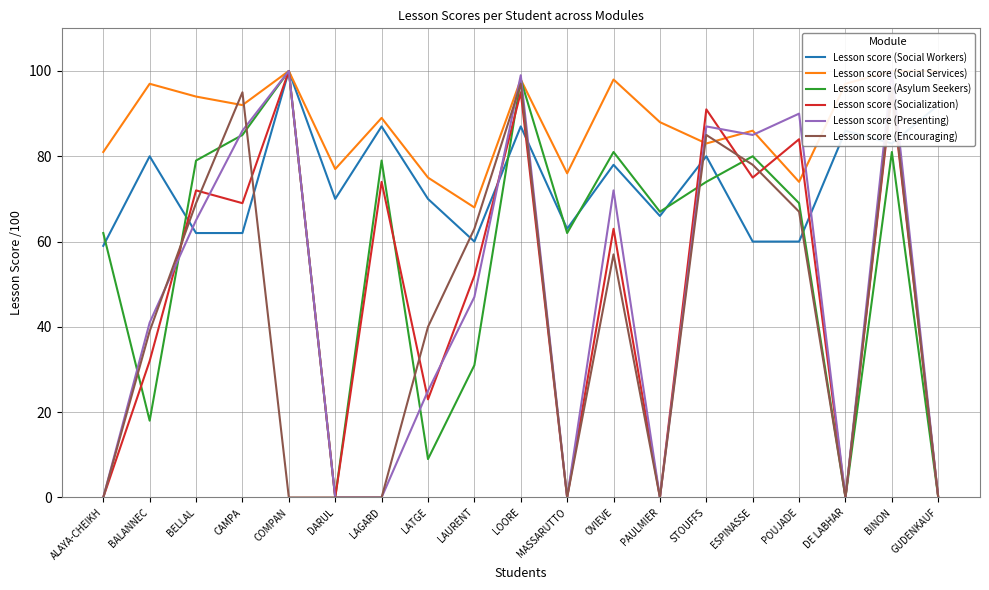

Reading left to right, list all the values displayed in this chart.

Lesson score (Social Workers): 59	80	62	62	100	70	87	70	60	87	63	78	66	80	60	60	86	83	92
Lesson score (Social Services): 81	97	94	92	100	77	89	75	68	98	76	98	88	83	86	74	97	100	100
Lesson score (Asylum Seekers): 62	18	79	85	100	0	79	9	31	98	62	81	67	74	80	69	0	81	0
Lesson score (Socialization): 0	32	72	69	100	0	74	23	52	95	0	63	0	91	75	84	0	95	0
Lesson score (Presenting): 0	41	65	86	100	0	0	25	47	99	0	72	0	87	85	90	0	100	0
Lesson score (Encouraging): 0	39	69	95	0	0	0	40	63	97	0	57	0	85	78	67	0	96	0